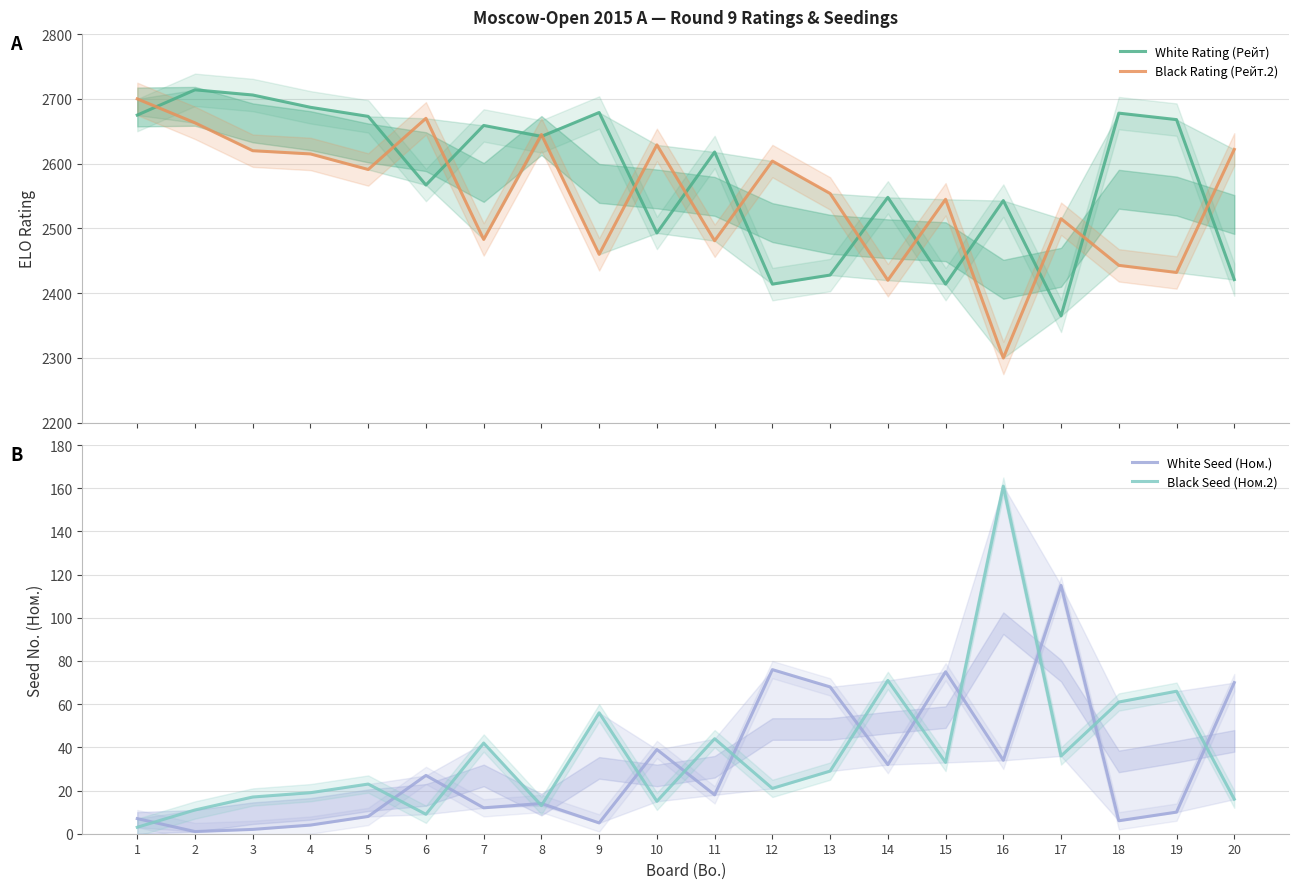

At which category does Black Seed (Ном.2) reach its first local peak?

5